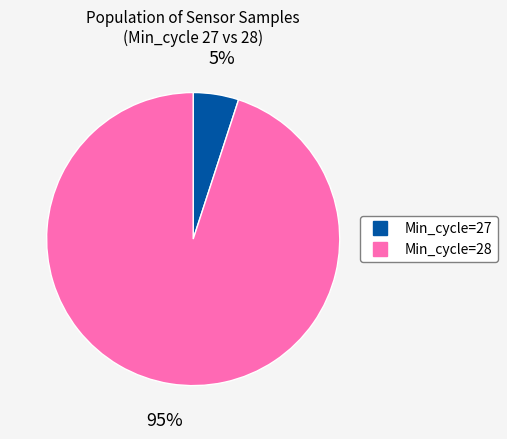

Is there any slice that represents more than half of the pie?

Yes